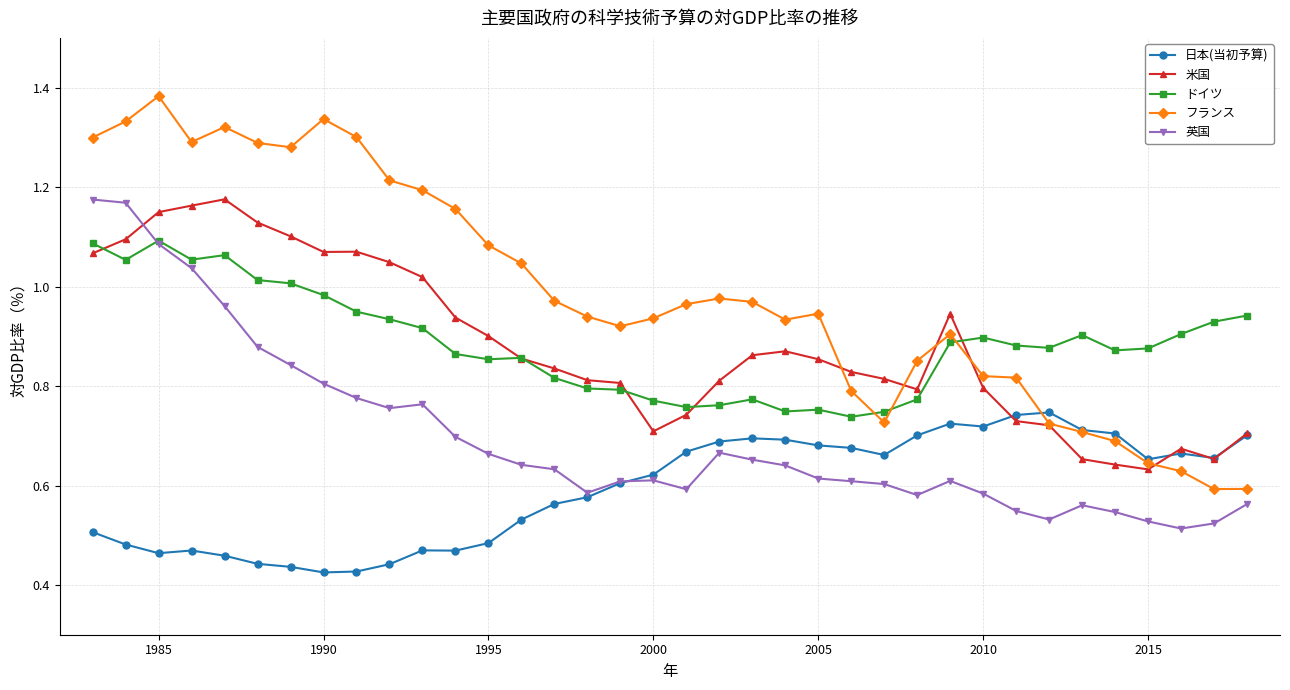

True or false: 日本(当初予算) and ドイツ cross at least once.

False